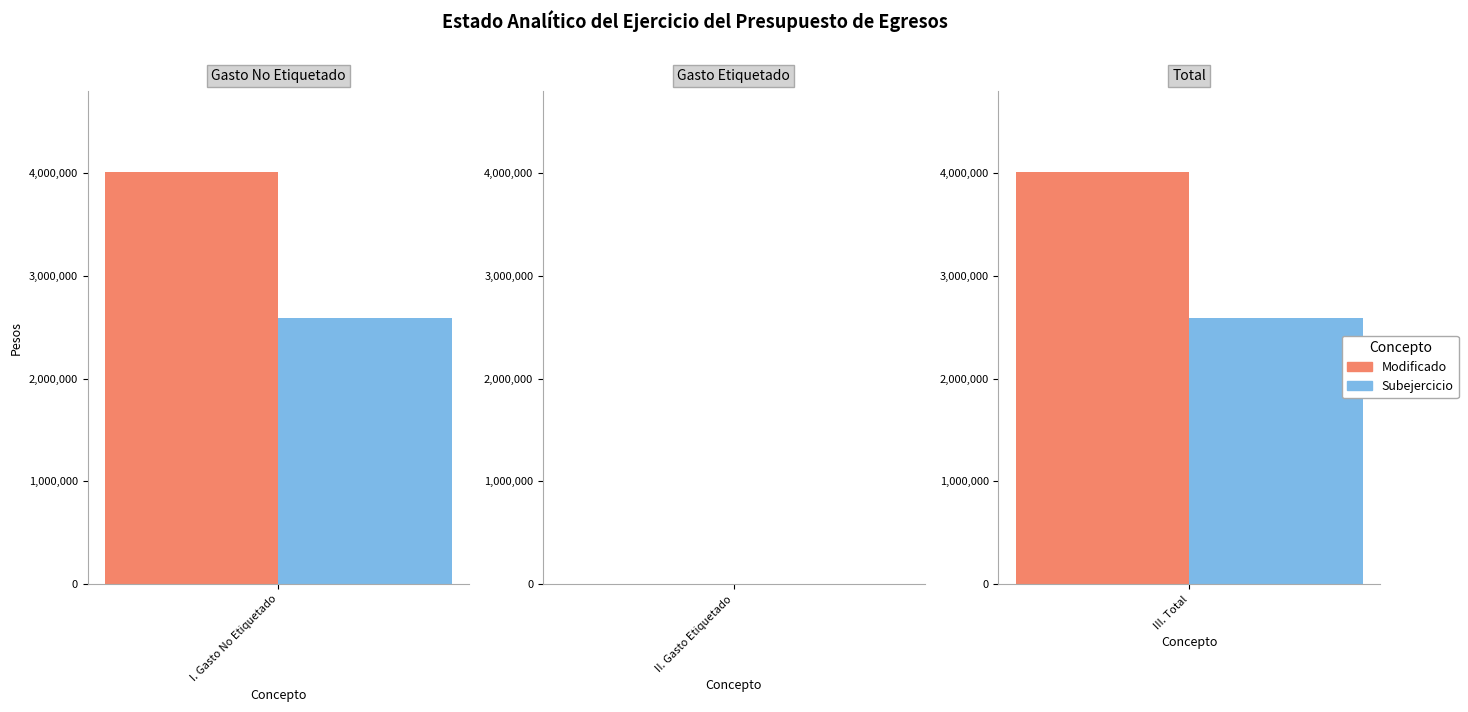

The value of Modificado at III. Total is 7006035.5. True or false?

False